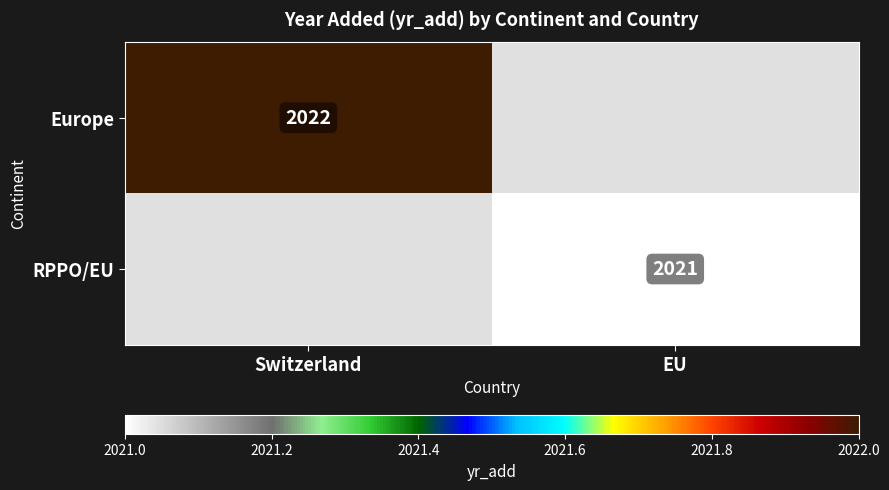

The value of Europe at Switzerland is 1381. True or false?

False